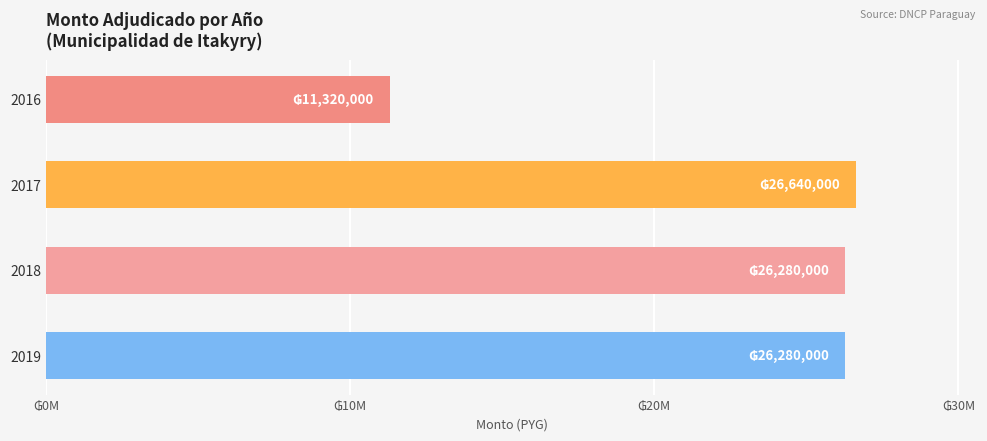

Are the bars grouped side by side (vs. stacked)?

No